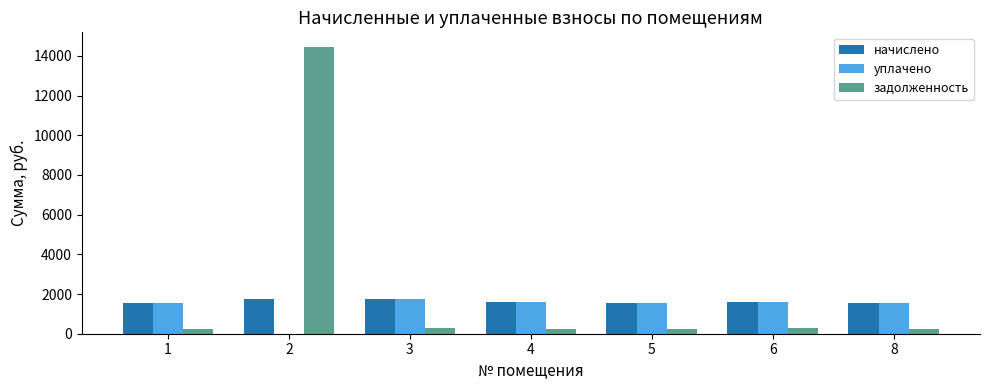

What is the sum of all начислено values?

11331.4